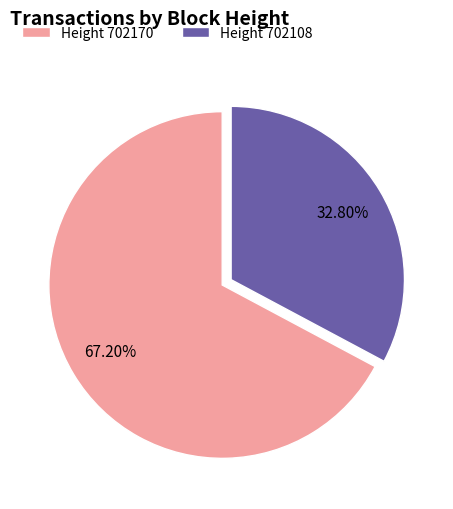

Combined, do Height 702108 and Height 702170 account for over 50%?

Yes